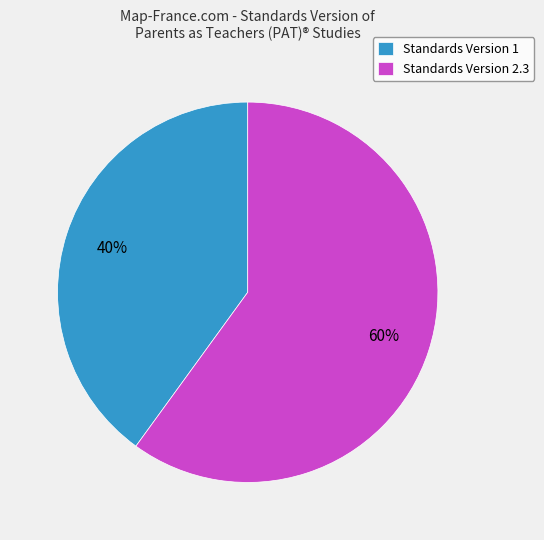

Does Standards Version 1 represent more than half of the total?

No